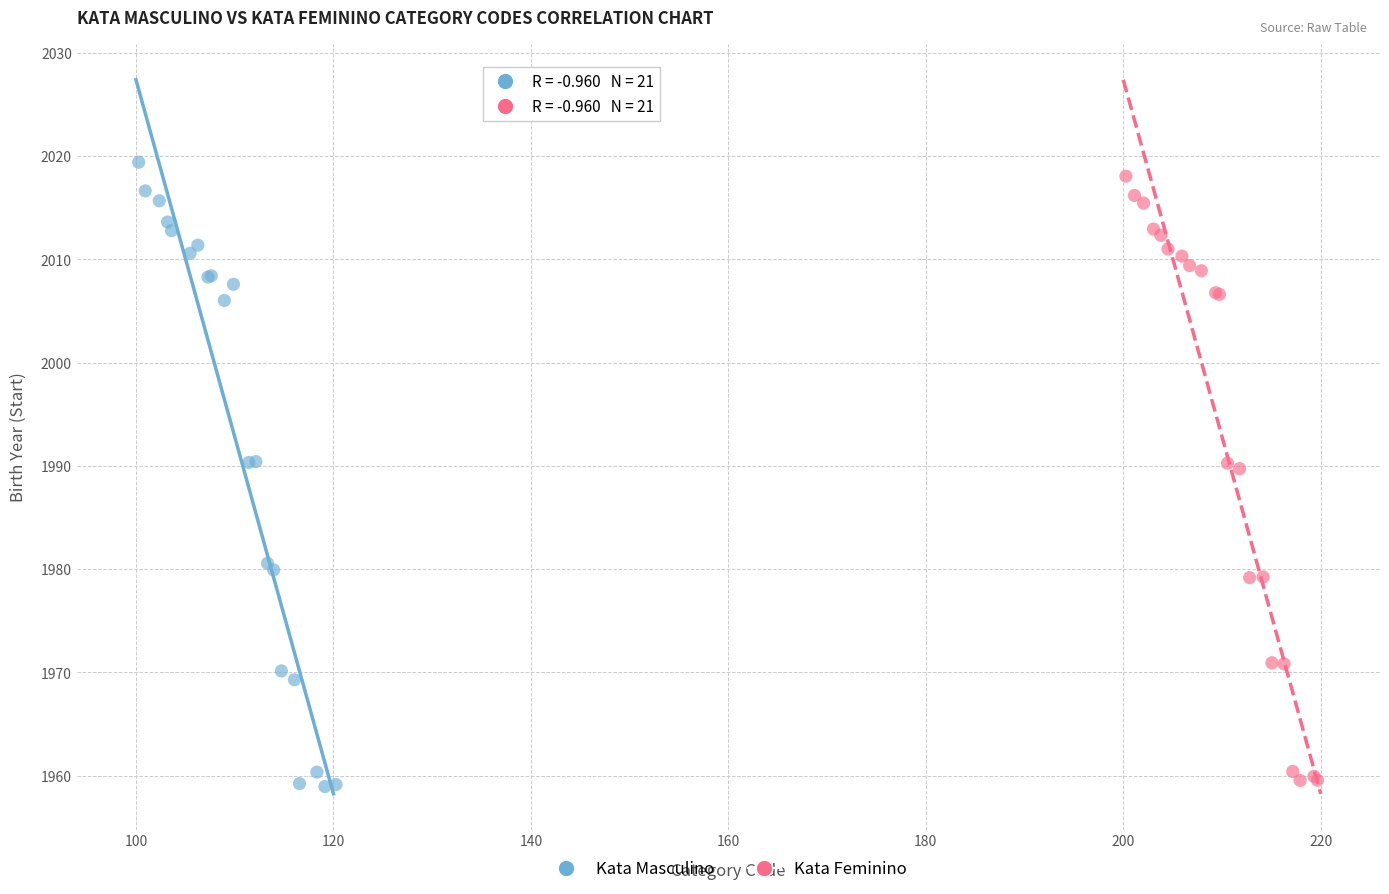

Which series has the largest Y range (max minus min)?

Kata Masculino